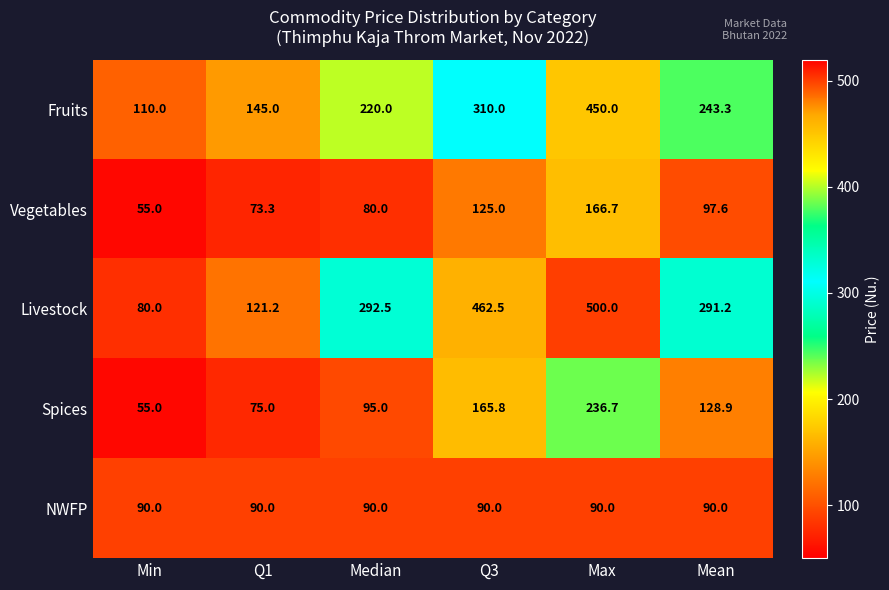

List the series in order of their peak value, lowest first.

NWFP, Vegetables, Spices, Fruits, Livestock